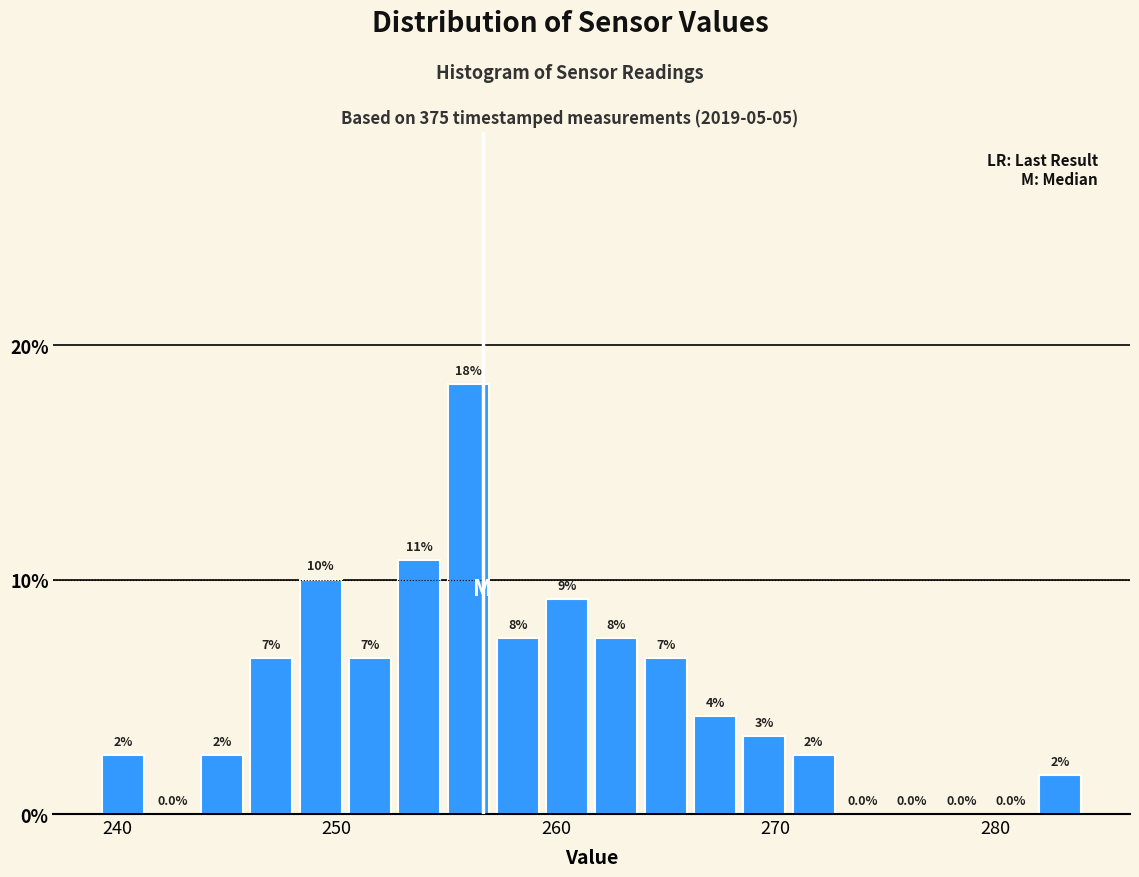

Read against the x-axis, roughly where is the centre of the tallest bar?

256